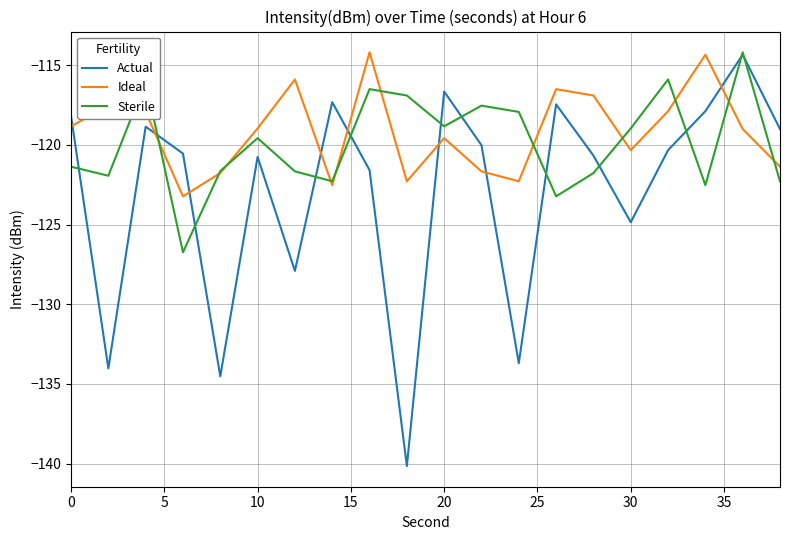

Rank the series by their average value, from highest to lowest.

Ideal, Sterile, Actual